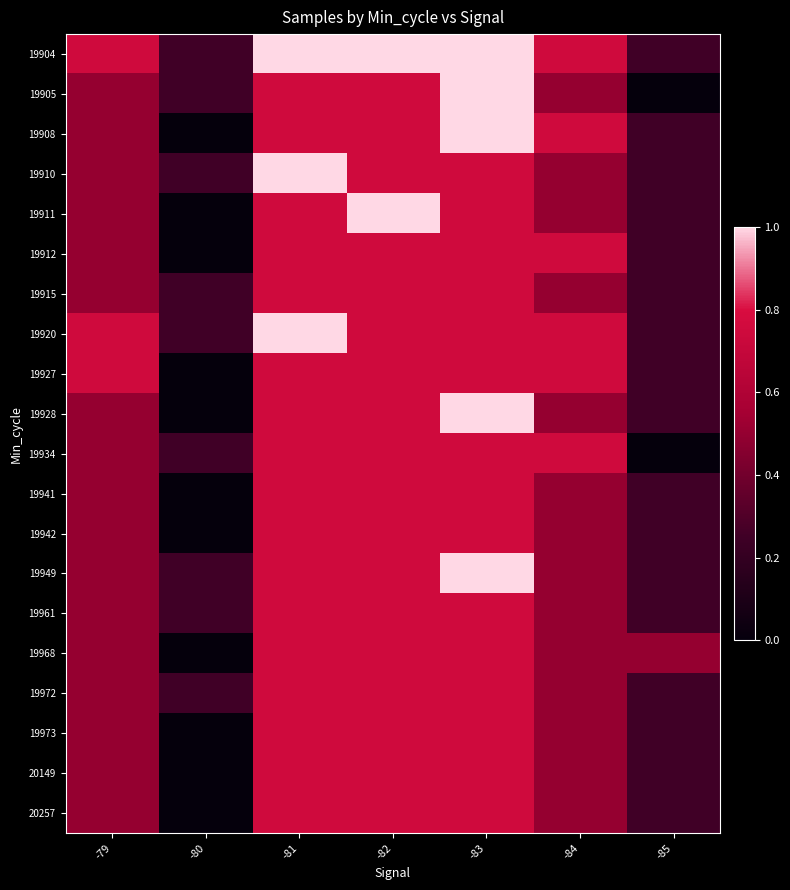

Rank the series by their maximum value, from lowest to highest.

19912, 19915, 19927, 19934, 19941, 19942, 19961, 19968, 19972, 19973, 20149, 20257, 19904, 19905, 19908, 19910, 19911, 19920, 19928, 19949